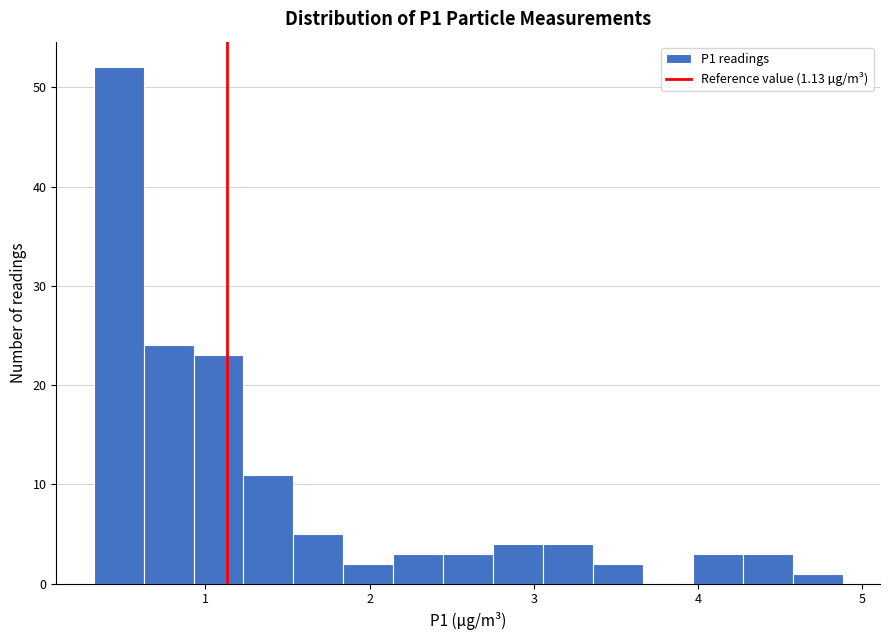

Around what value on the x-axis is the tallest bar? Give the approximate position of its centre, as read against the axis.

0.5